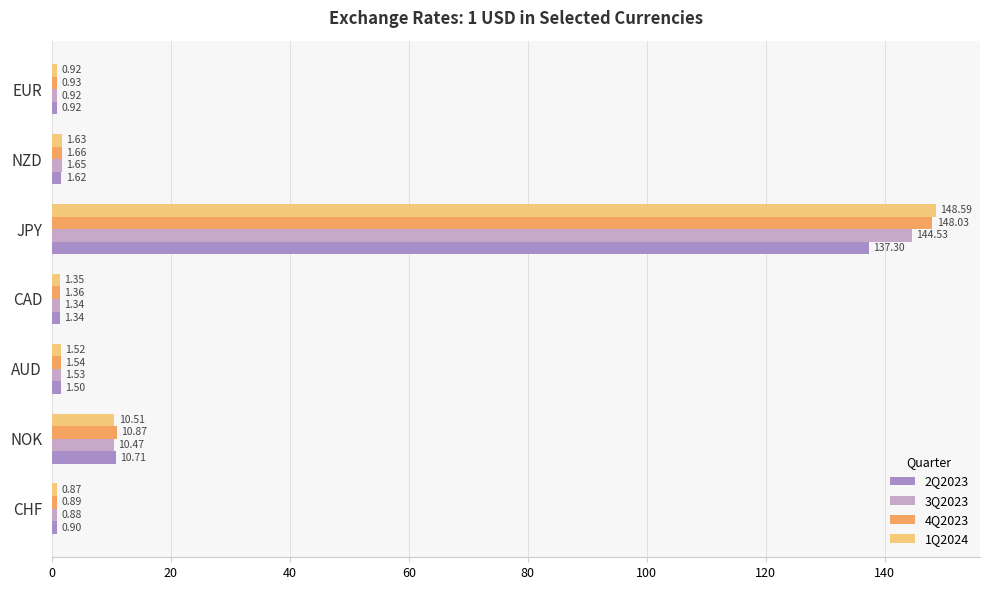

What is the greatest value displayed?

148.6